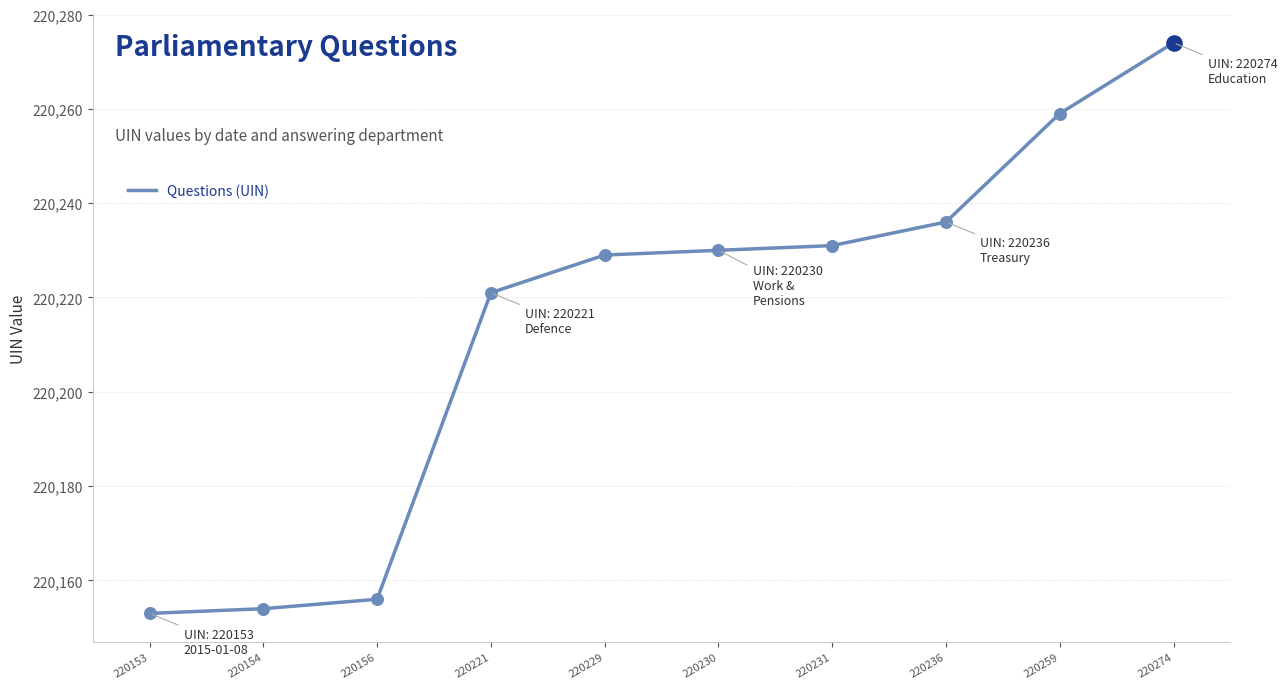

What is the change in value from 220153 to 220229?

+76